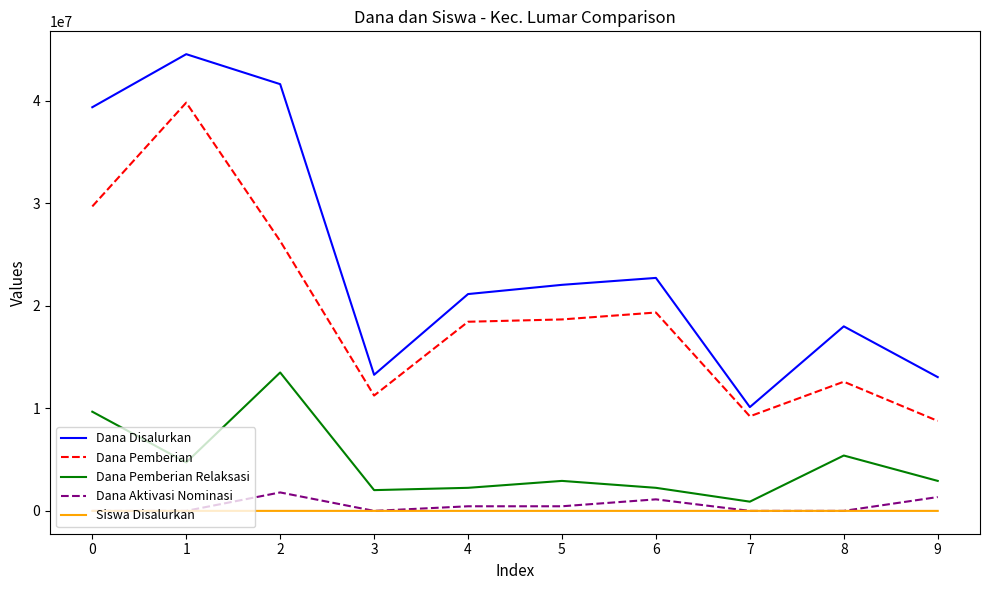

True or false: Dana Pemberian and Dana Aktivasi Nominasi cross at least once.

False